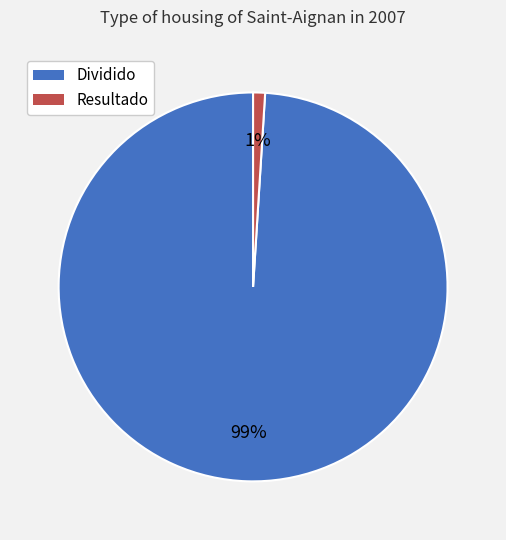

What is the largest slice in the pie chart?

Dividido